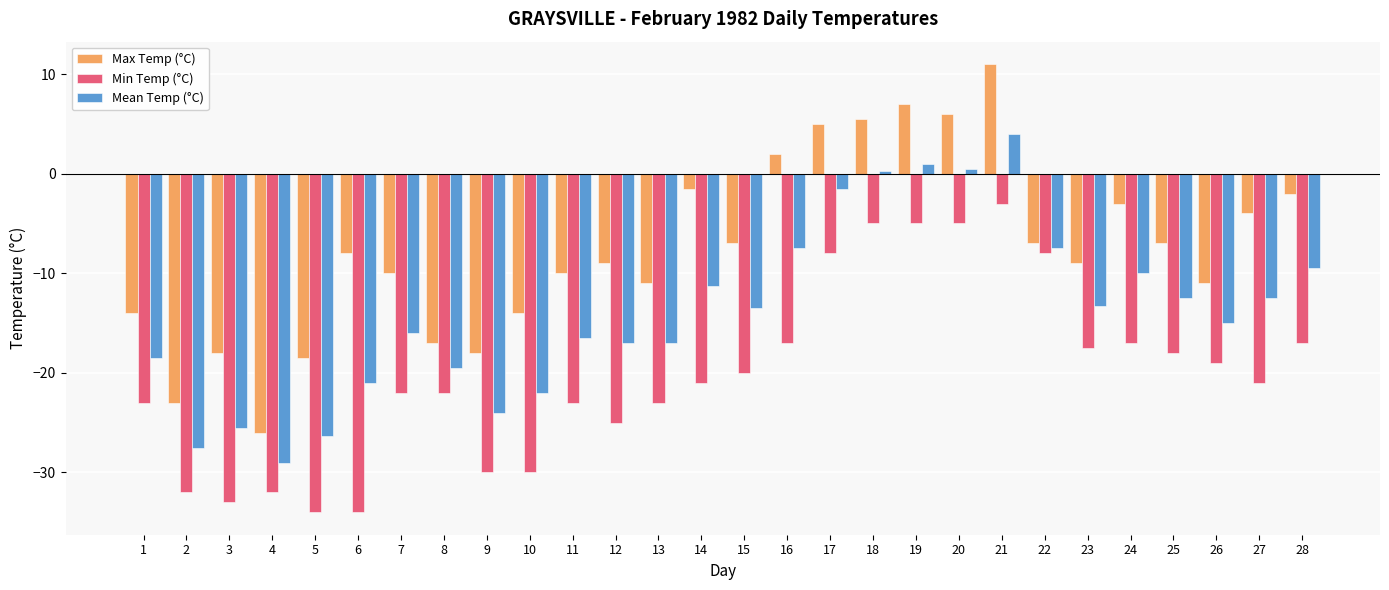

At 12, list the series in order from smallest to largest.

Min Temp (°C), Mean Temp (°C), Max Temp (°C)